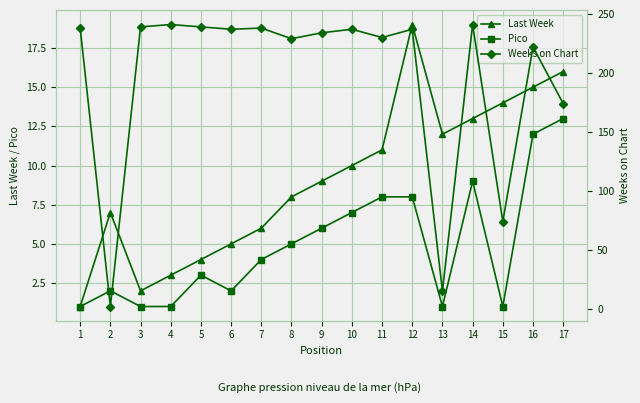

Count the number of data series in this chart.

3